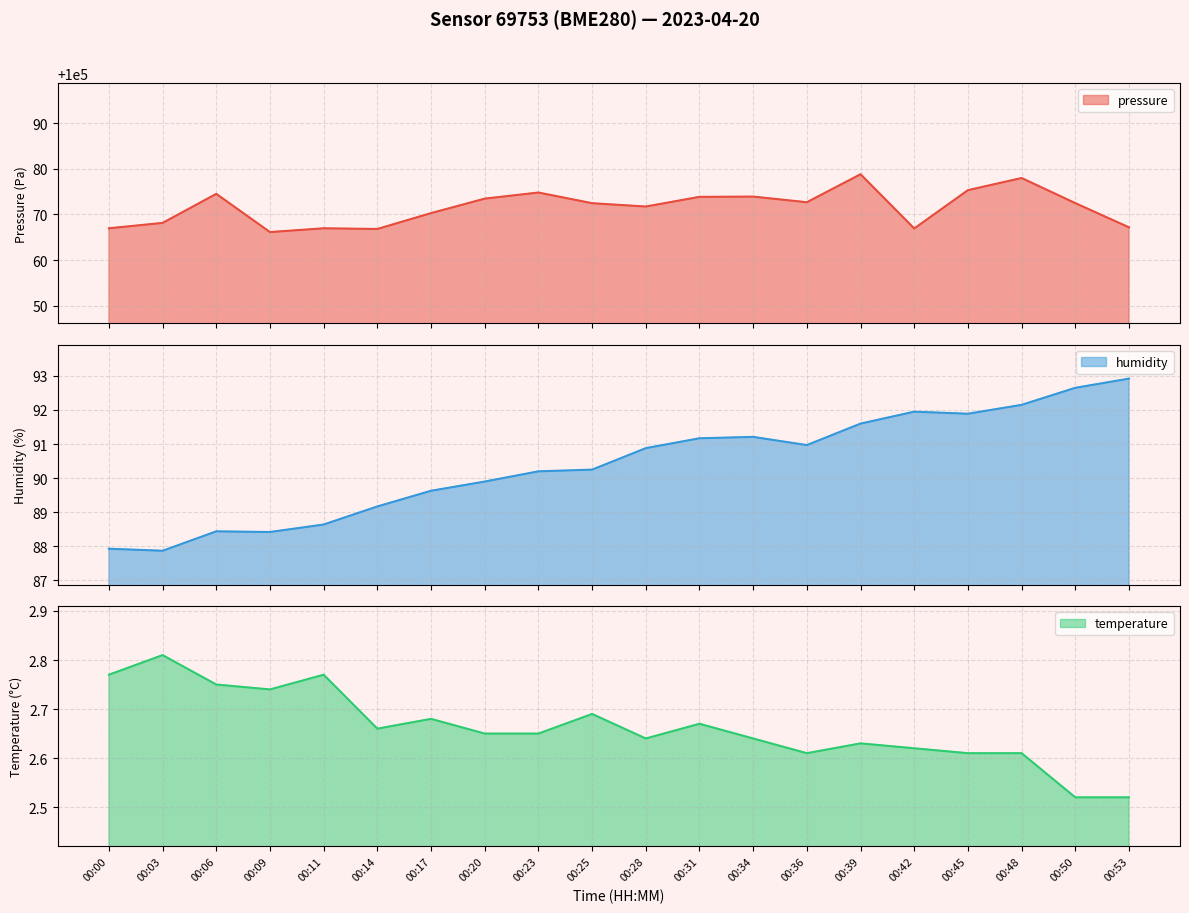

At which category does temperature reach its first local peak?

00:03